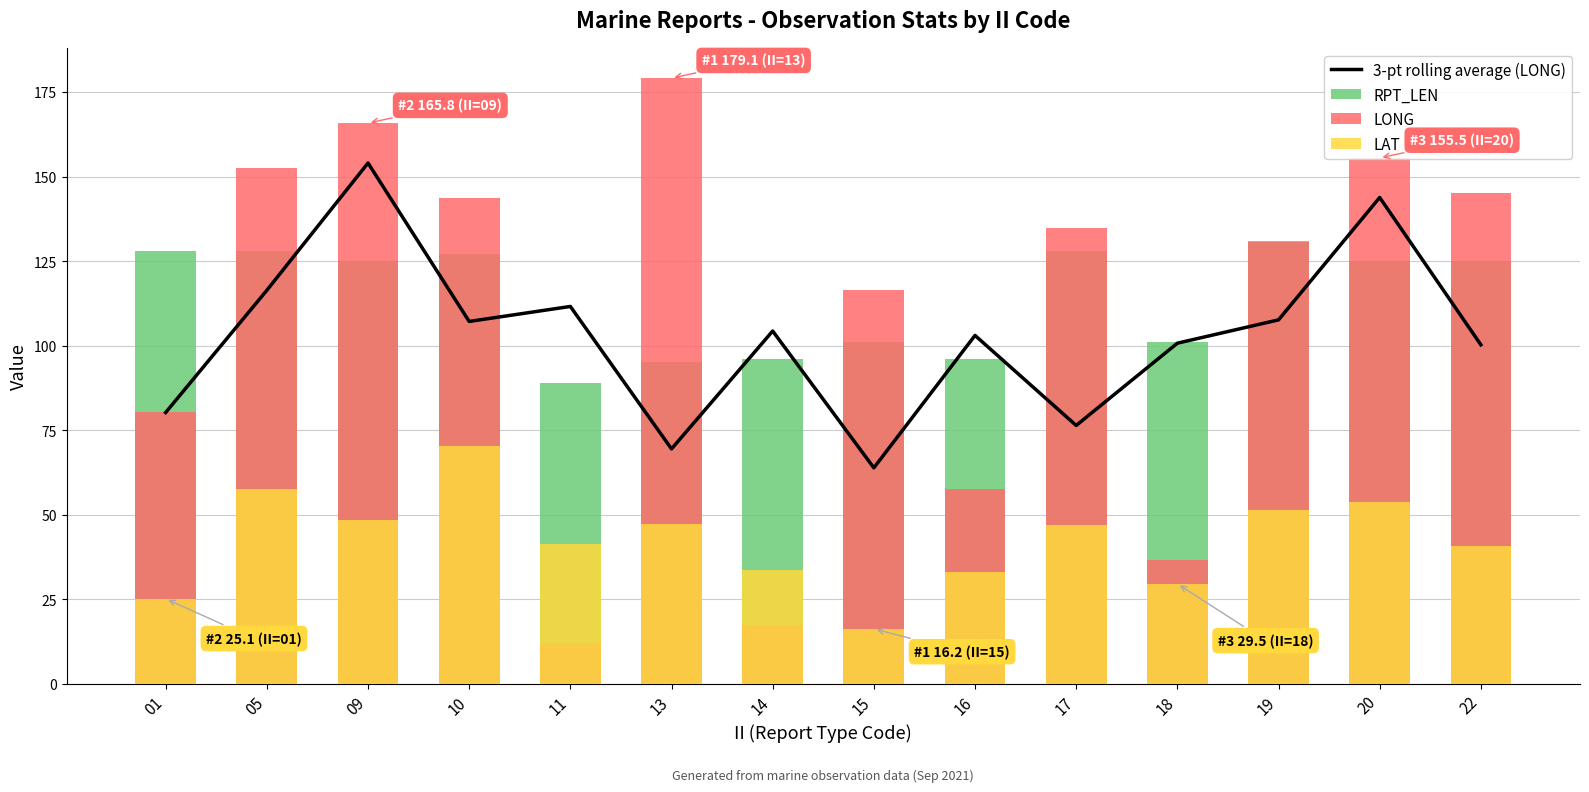

Is it true that LAT equals 43.8 at 18?

False